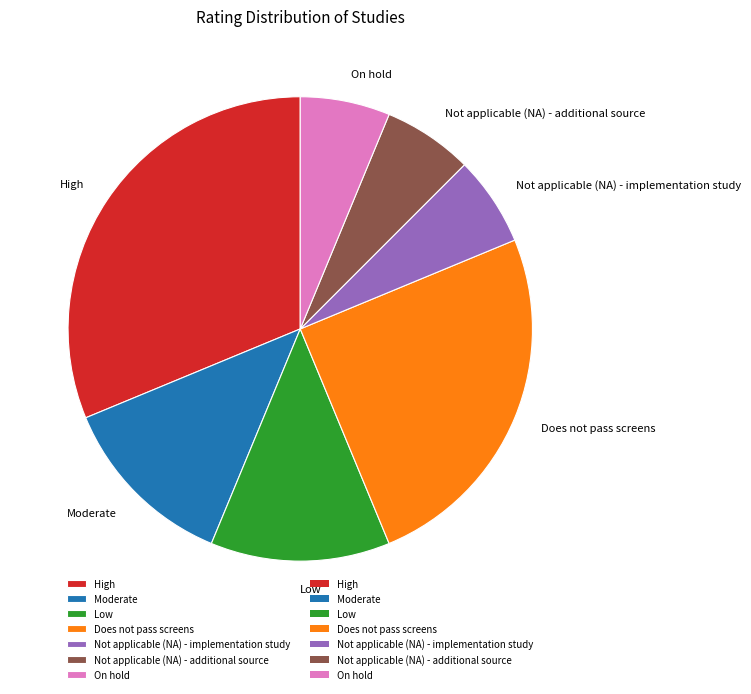

Combined, do High and Not applicable (NA) - additional source account for over 50%?

No